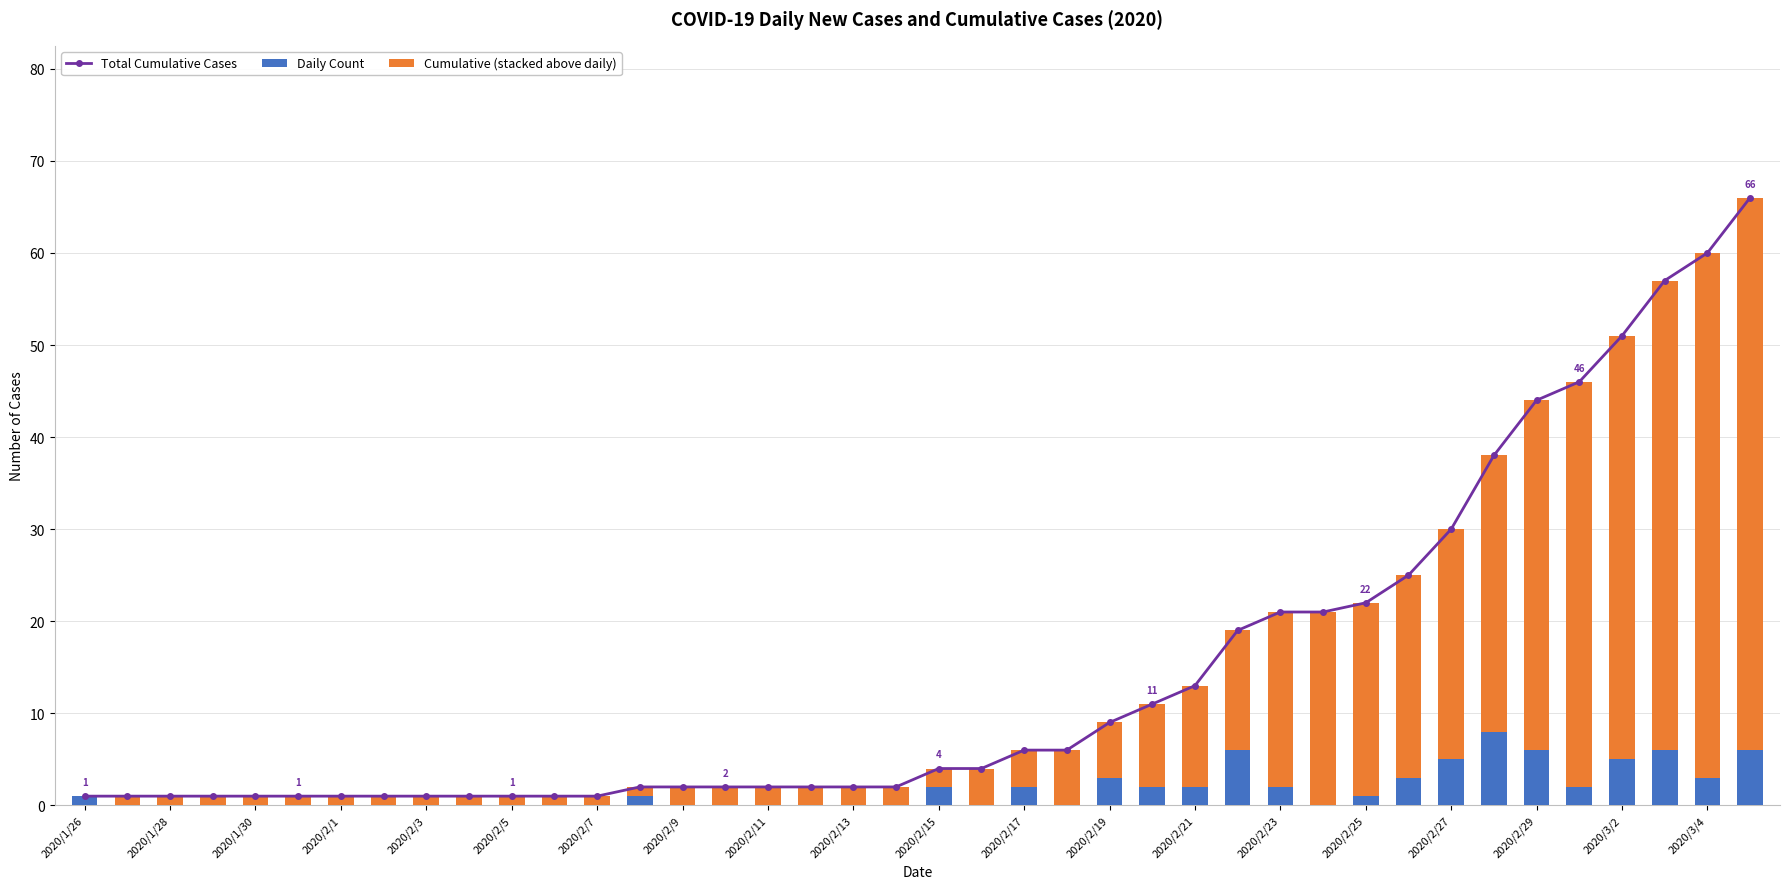

The value of Daily Count at 2020/2/1 is 3. True or false?

False